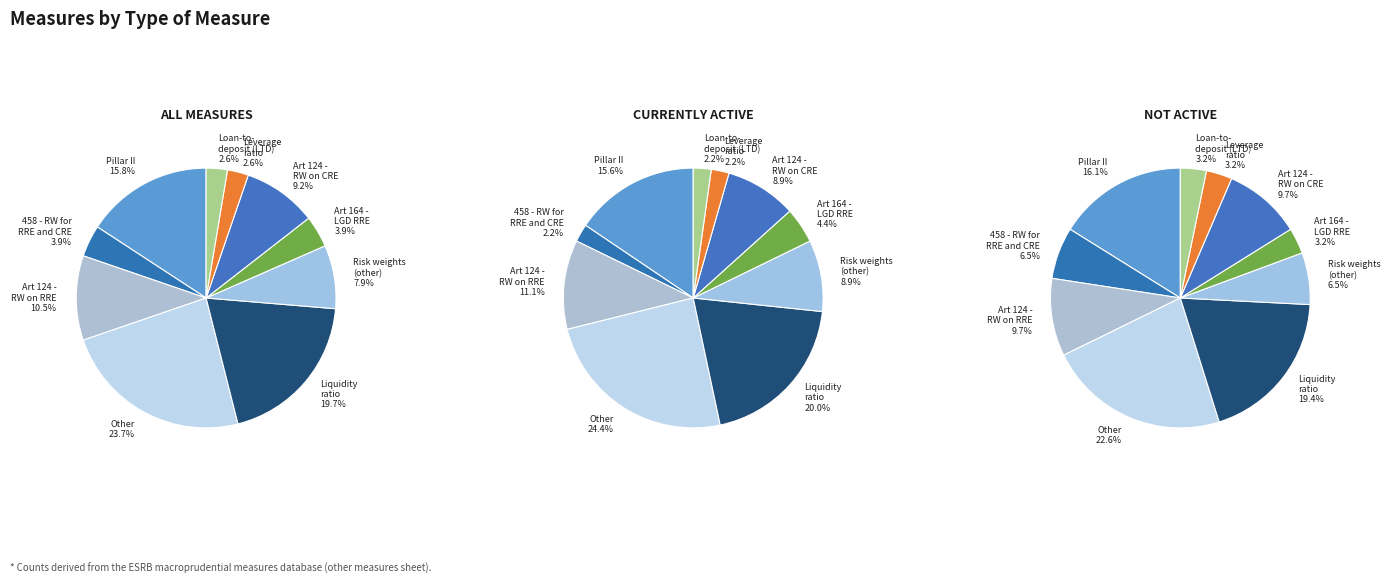

Rank the categories by value from lowest to highest.

Leverage ratio, Loan-to-deposit (LTD), 458 - risk weights for RRE and CRE, Art 164 - LGD for retail exposures on RRE, Risk weights (other), Art 124 - Risk weights on CRE, Art 124 - Risk weights on RRE, Pillar II, Liquidity ratio, Other